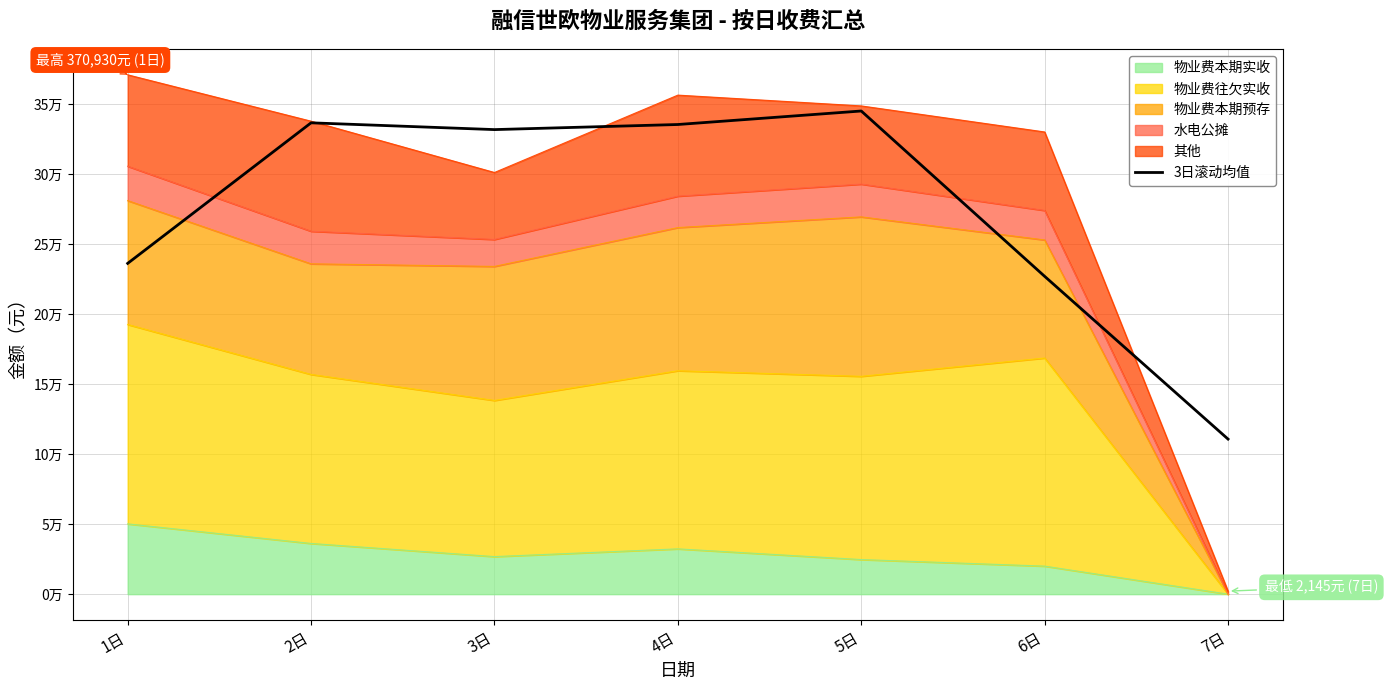

How many data points are less than 331794?

3